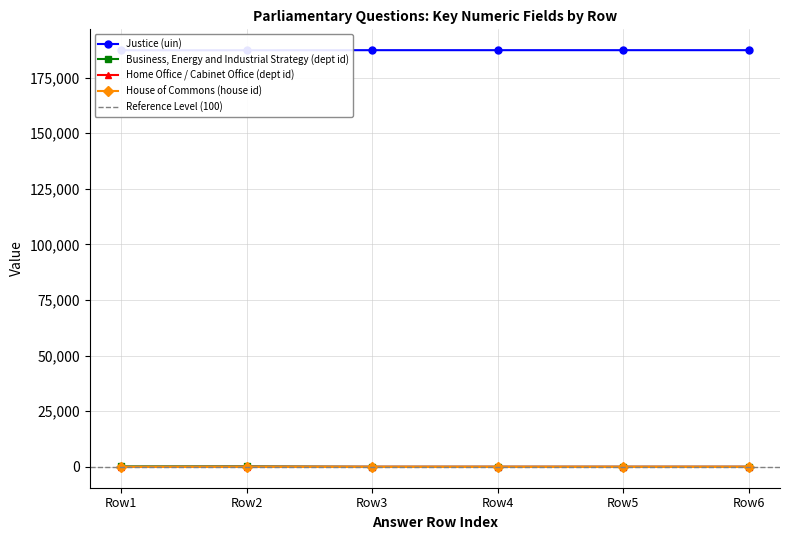

What is the sum of all Justice (uin) values?

1124107